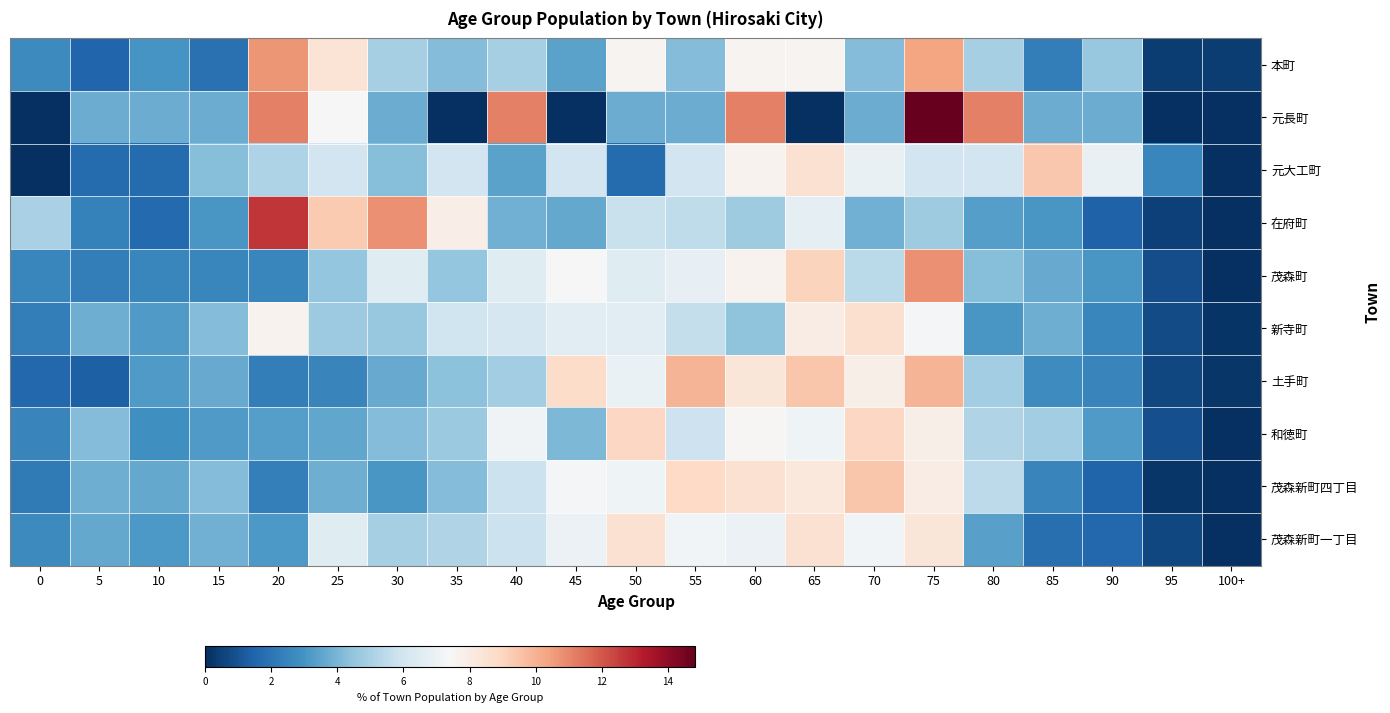

At 65, list the series in order from largest to smallest.

土手町, 茂森町, 元大工町, 茂森新町一丁目, 茂森新町四丁目, 新寺町, 本町, 和徳町, 在府町, 元長町